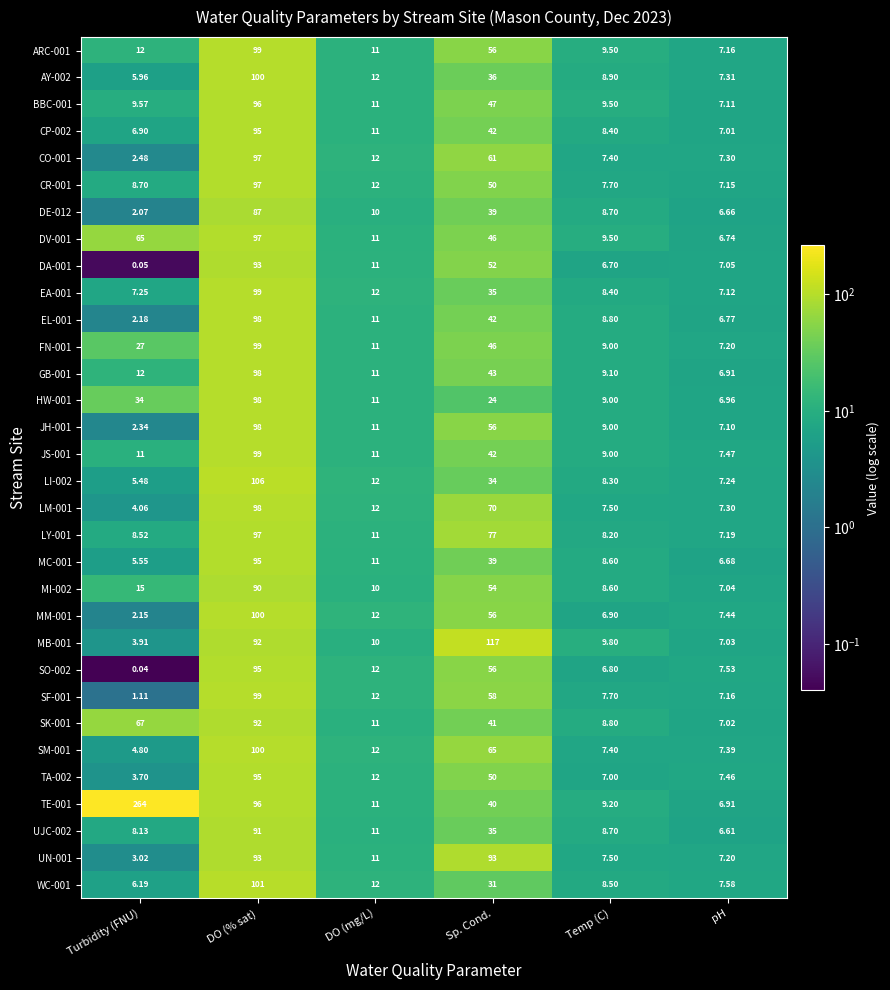

Rank the categories by FN-001 value from highest to lowest.

DO (% sat), Sp. Cond., Turbidity (FNU), DO (mg/L), Temp (C), pH